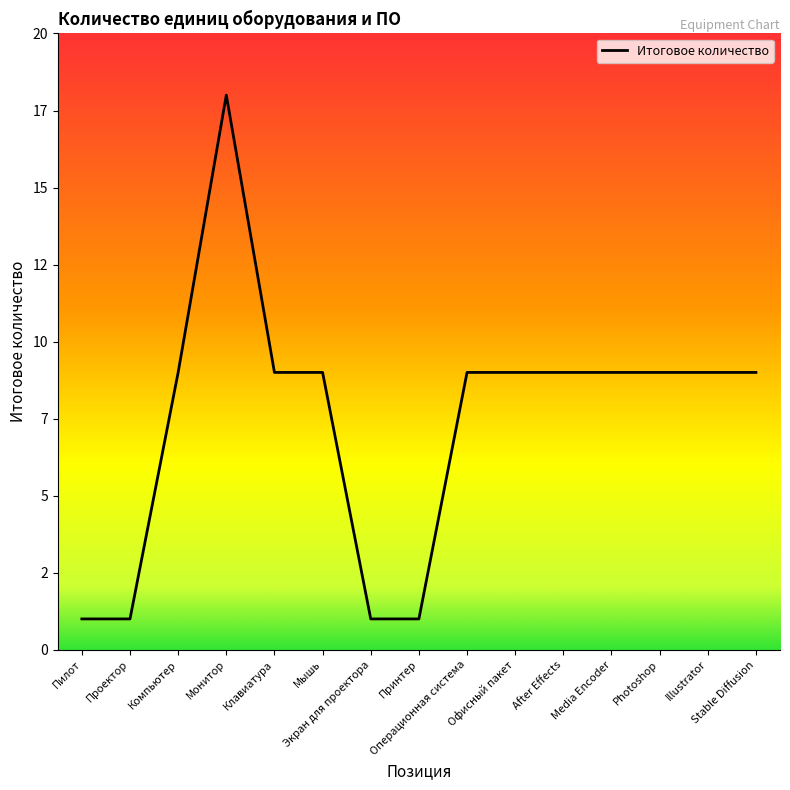

Reading left to right, transcribe all the data shown in this chart.

1	1	9	18	9	9	1	1	9	9	9	9	9	9	9